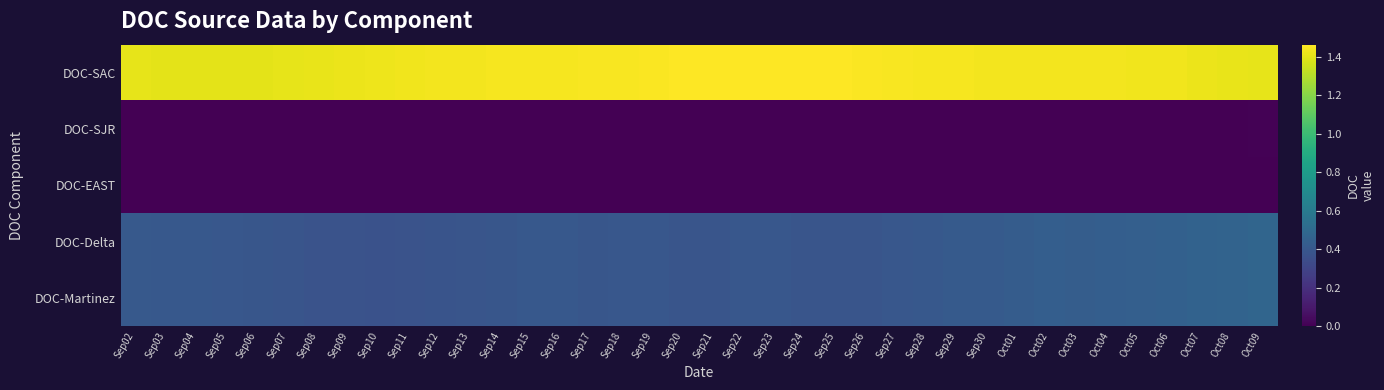

Reading left to right, transcribe all the data shown in this chart.

DOC-SAC: Sep02=1.4	Sep03=1.4	Sep04=1.4	Sep05=1.4	Sep06=1.4	Sep07=1.4	Sep08=1.4	Sep09=1.4	Sep10=1.4	Sep11=1.4	Sep12=1.4	Sep13=1.4	Sep14=1.4	Sep15=1.4	Sep16=1.4	Sep17=1.4	Sep18=1.4	Sep19=1.5	Sep20=1.5	Sep21=1.5	Sep22=1.5	Sep23=1.5	Sep24=1.5	Sep25=1.5	Sep26=1.5	Sep27=1.4	Sep28=1.4	Sep29=1.4	Sep30=1.4	Oct01=1.4	Oct02=1.4	Oct03=1.4	Oct04=1.4	Oct05=1.4	Oct06=1.4	Oct07=1.4	Oct08=1.4	Oct09=1.4
DOC-SJR: Sep02=0.0	Sep03=0.0	Sep04=0.0	Sep05=0.0	Sep06=0.0	Sep07=0.0	Sep08=0.0	Sep09=0.0	Sep10=0.0	Sep11=0.0	Sep12=0.0	Sep13=0.0	Sep14=0.0	Sep15=0.0	Sep16=0.0	Sep17=0.0	Sep18=0.0	Sep19=0.0	Sep20=0.0	Sep21=0.0	Sep22=0.0	Sep23=0.0	Sep24=0.0	Sep25=0.0	Sep26=0.0	Sep27=0.0	Sep28=0.0	Sep29=0.0	Sep30=0.0	Oct01=0.0	Oct02=0.0	Oct03=0.0	Oct04=0.0	Oct05=0.0	Oct06=0.0	Oct07=0.0	Oct08=0.0	Oct09=0.0
DOC-EAST: Sep02=0.0	Sep03=0.0	Sep04=0.0	Sep05=0.0	Sep06=0.0	Sep07=0.0	Sep08=0.0	Sep09=0.0	Sep10=0.0	Sep11=0.0	Sep12=0.0	Sep13=0.0	Sep14=0.0	Sep15=0.0	Sep16=0.0	Sep17=0.0	Sep18=0.0	Sep19=0.0	Sep20=0.0	Sep21=0.0	Sep22=0.0	Sep23=0.0	Sep24=0.0	Sep25=0.0	Sep26=0.0	Sep27=0.0	Sep28=0.0	Sep29=0.0	Sep30=0.0	Oct01=0.0	Oct02=0.0	Oct03=0.0	Oct04=0.0	Oct05=0.0	Oct06=0.0	Oct07=0.0	Oct08=0.0	Oct09=0.0
DOC-Delta: Sep02=0.4	Sep03=0.4	Sep04=0.4	Sep05=0.4	Sep06=0.4	Sep07=0.4	Sep08=0.4	Sep09=0.4	Sep10=0.4	Sep11=0.4	Sep12=0.4	Sep13=0.4	Sep14=0.4	Sep15=0.4	Sep16=0.4	Sep17=0.4	Sep18=0.4	Sep19=0.4	Sep20=0.4	Sep21=0.4	Sep22=0.4	Sep23=0.4	Sep24=0.4	Sep25=0.4	Sep26=0.4	Sep27=0.4	Sep28=0.4	Sep29=0.4	Sep30=0.4	Oct01=0.4	Oct02=0.4	Oct03=0.4	Oct04=0.4	Oct05=0.4	Oct06=0.5	Oct07=0.5	Oct08=0.5	Oct09=0.5
DOC-Martinez: Sep02=0.4	Sep03=0.4	Sep04=0.4	Sep05=0.4	Sep06=0.4	Sep07=0.4	Sep08=0.4	Sep09=0.4	Sep10=0.4	Sep11=0.4	Sep12=0.4	Sep13=0.4	Sep14=0.4	Sep15=0.4	Sep16=0.4	Sep17=0.4	Sep18=0.4	Sep19=0.4	Sep20=0.4	Sep21=0.4	Sep22=0.4	Sep23=0.4	Sep24=0.4	Sep25=0.4	Sep26=0.4	Sep27=0.4	Sep28=0.4	Sep29=0.4	Sep30=0.4	Oct01=0.4	Oct02=0.4	Oct03=0.4	Oct04=0.4	Oct05=0.4	Oct06=0.5	Oct07=0.5	Oct08=0.5	Oct09=0.5